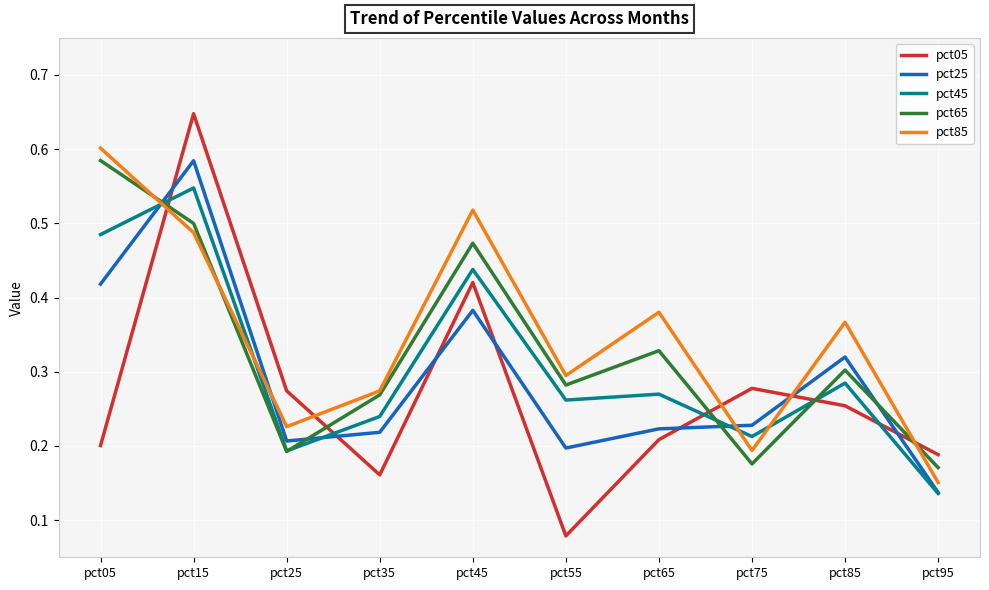

Which series ends up on top after the final intersection of pct45 and pct65?

pct65